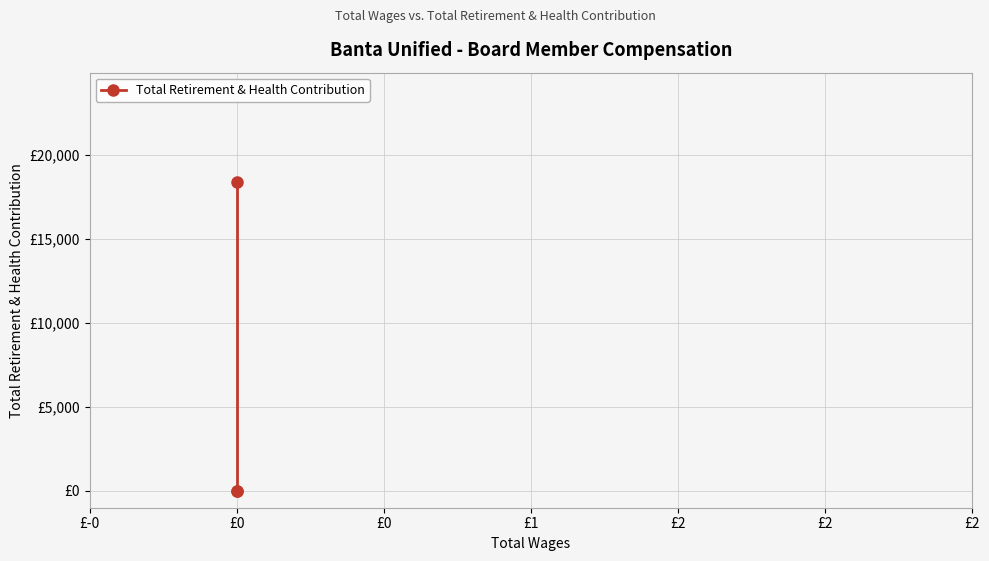

List the labels in order of value, largest first.

£0, £0, £0